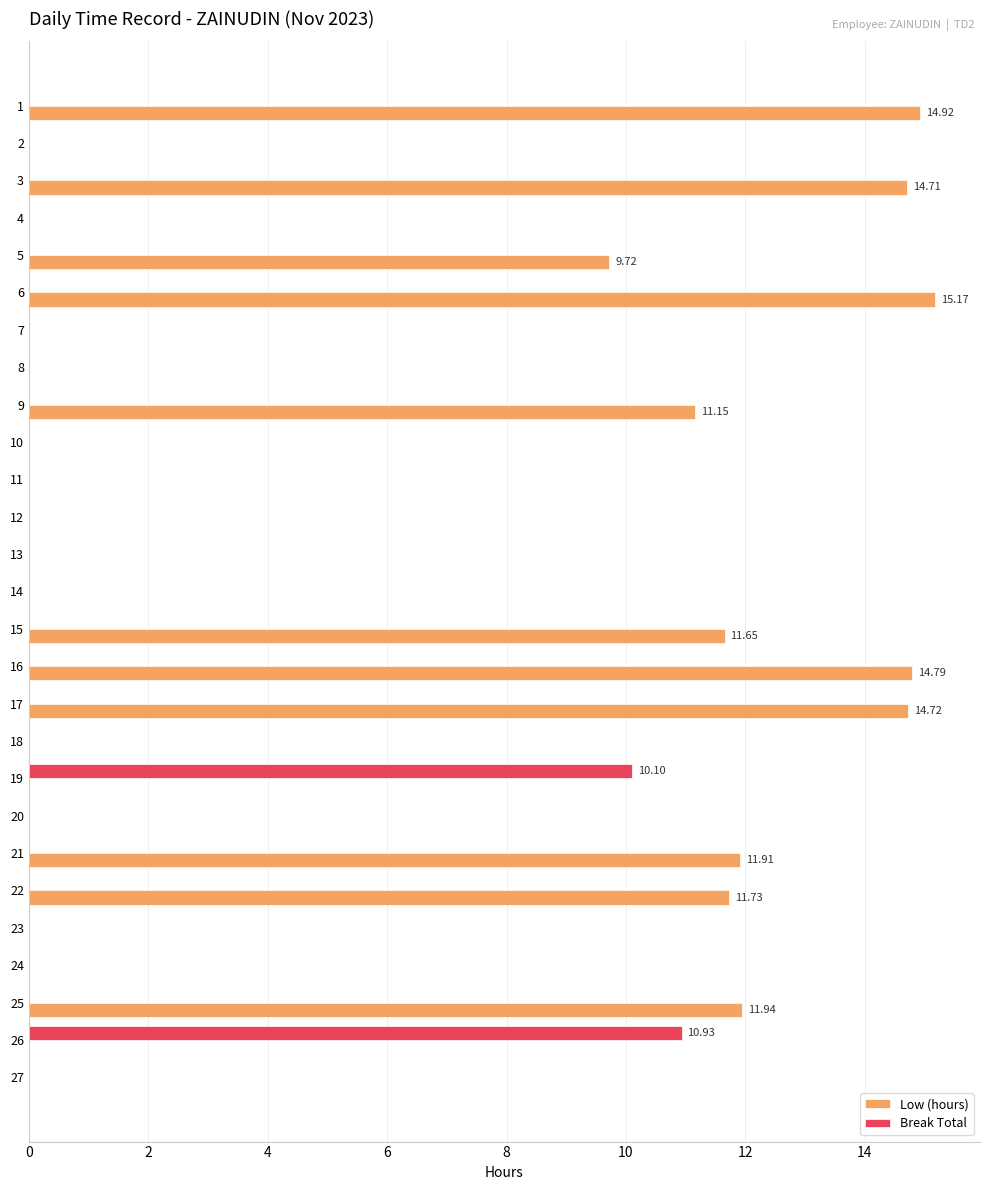

Between 9 and 17, which series saw the biggest shift?

Low (hours)